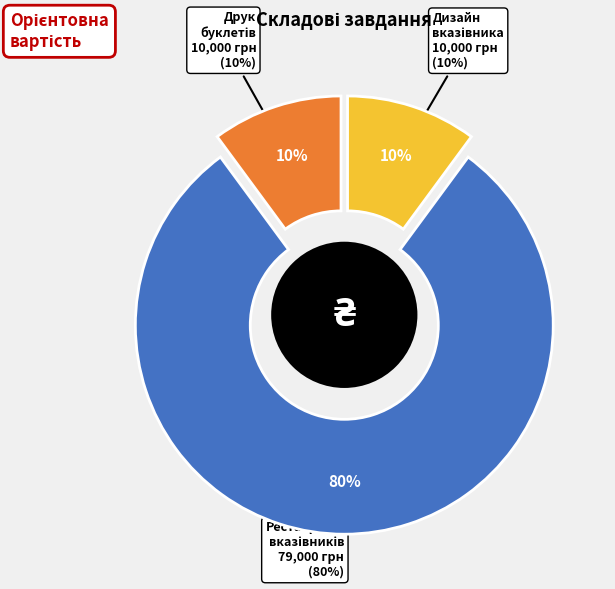

Which category has the smallest portion of the pie?

1. Дизайн вказівника теренкура, буклету